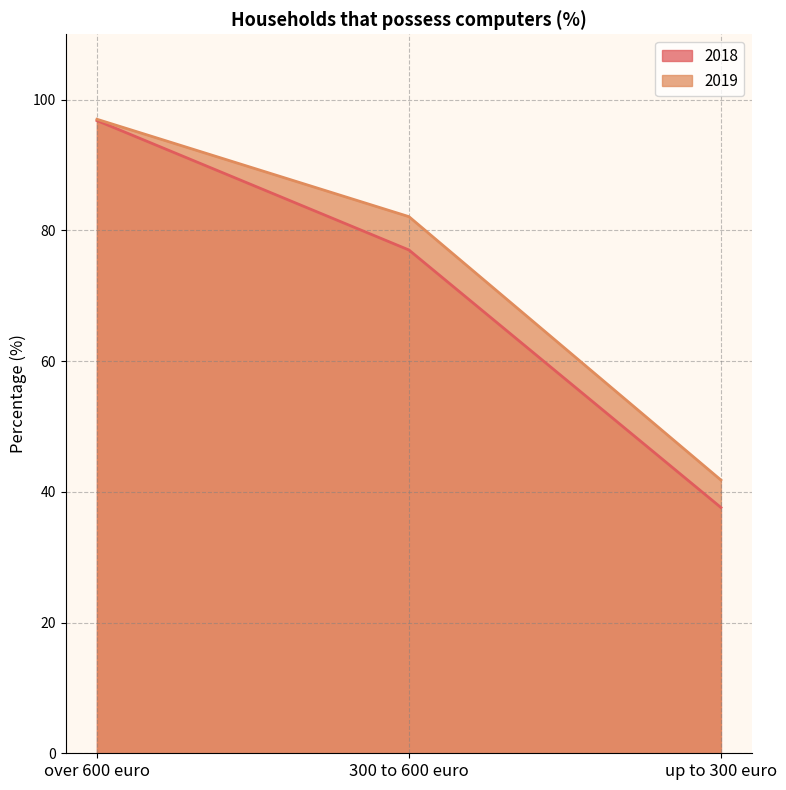

Reading left to right, what are all the values shown in this chart?

2018: over 600 euro=96.8	300 to 600 euro=77.0	up to 300 euro=37.6
2019: over 600 euro=97.0	300 to 600 euro=82.1	up to 300 euro=41.8